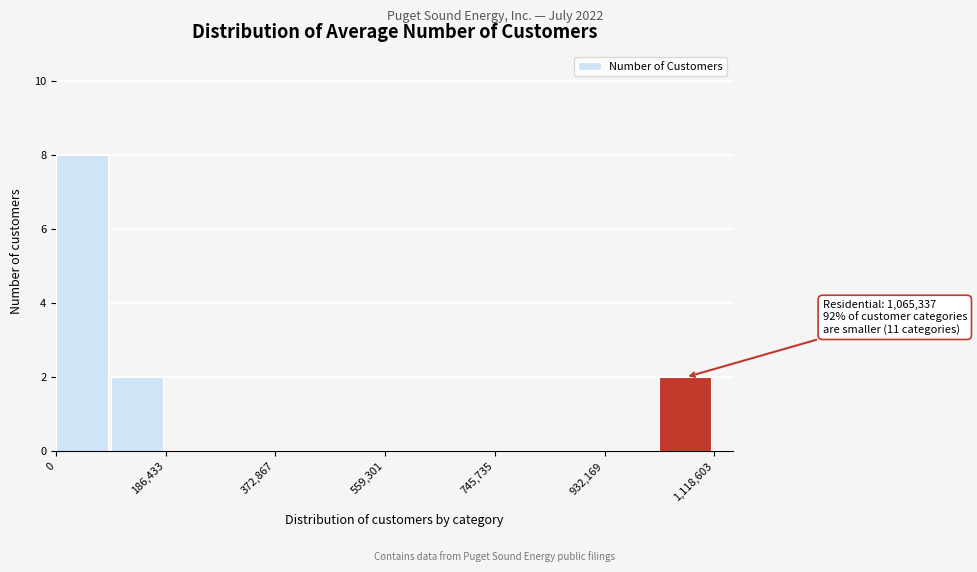

Over which range of the x-axis is the bar tallest?

0 to 100000